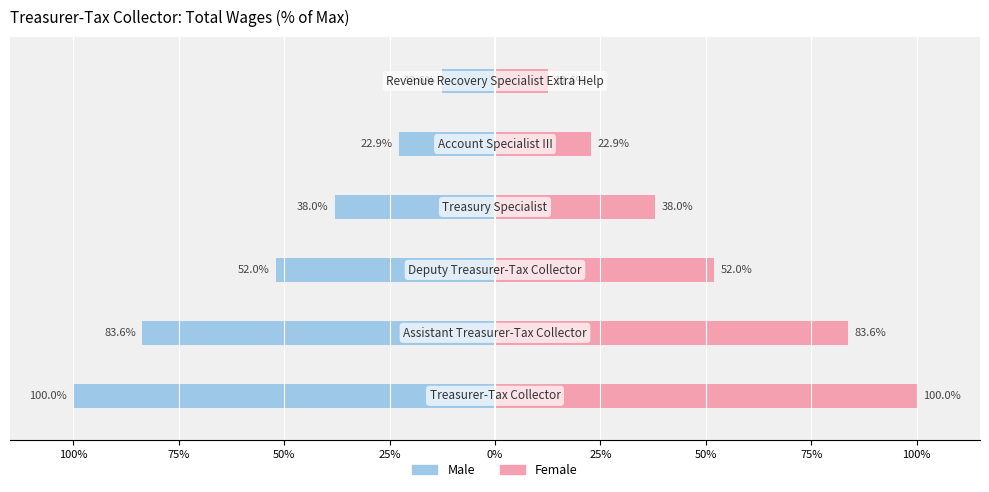

What are all the series names shown in the legend?

Male, Female